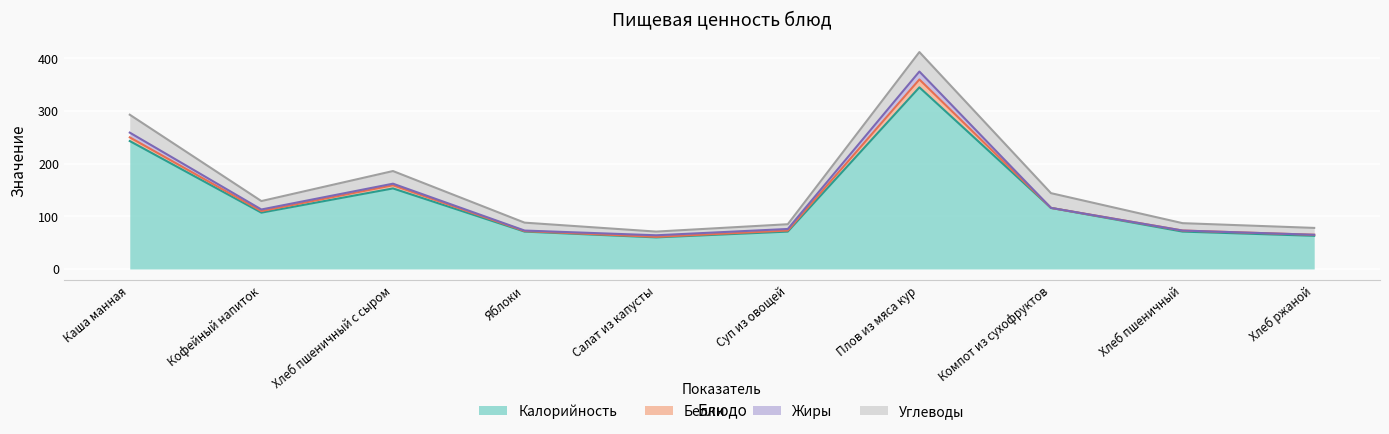

Reading left to right, list all the values displayed in this chart.

Калорийность: 243	107	153	71	60	71	345	116	71	63
Белки: 7	3	6	1	1	2	15	0	2	2
Жиры: 9	3	3	1	3	3	15	0	0	0
Углеводы: 34	16	24	15	7	9	37	28	14	13